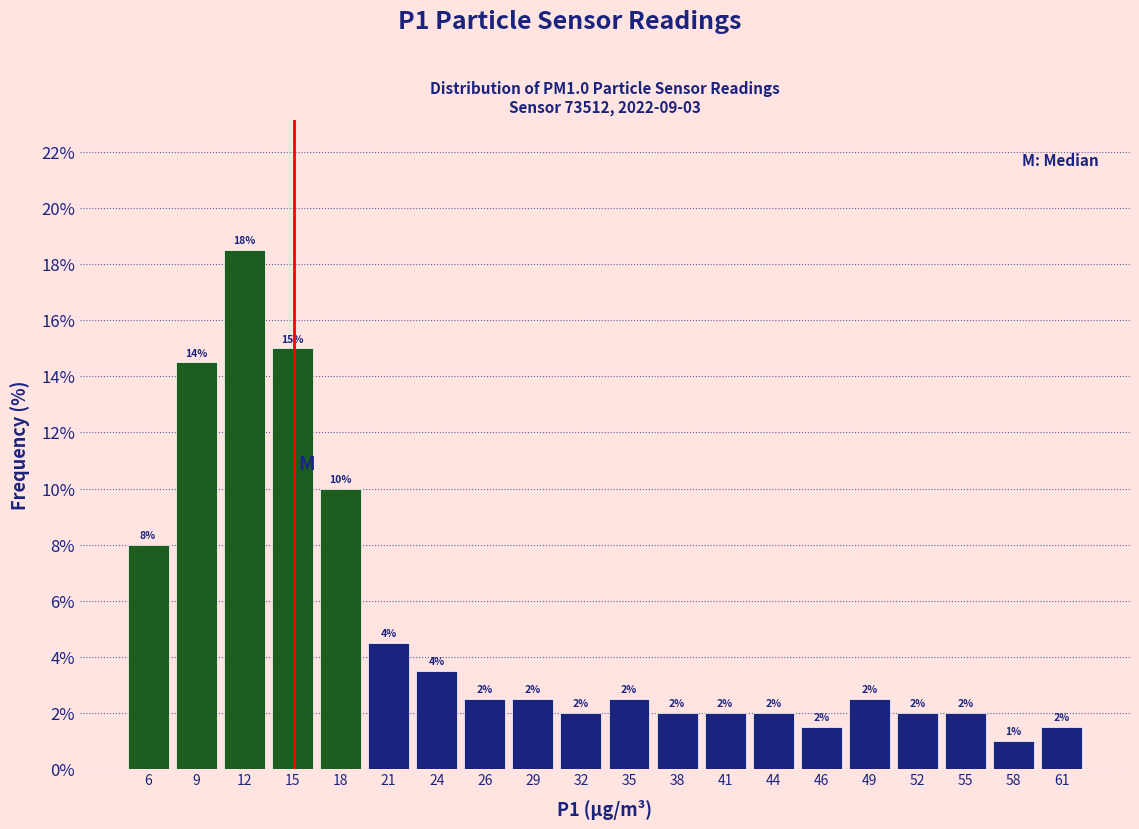

Over which range of the x-axis is the bar tallest?

10.5 to 13.5